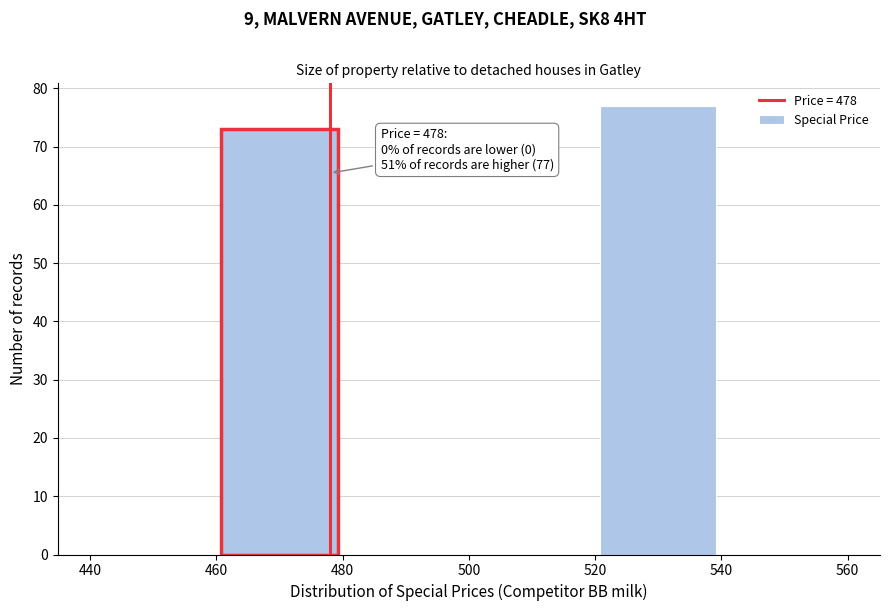

Over which range of the x-axis is the bar tallest?

520 to 540